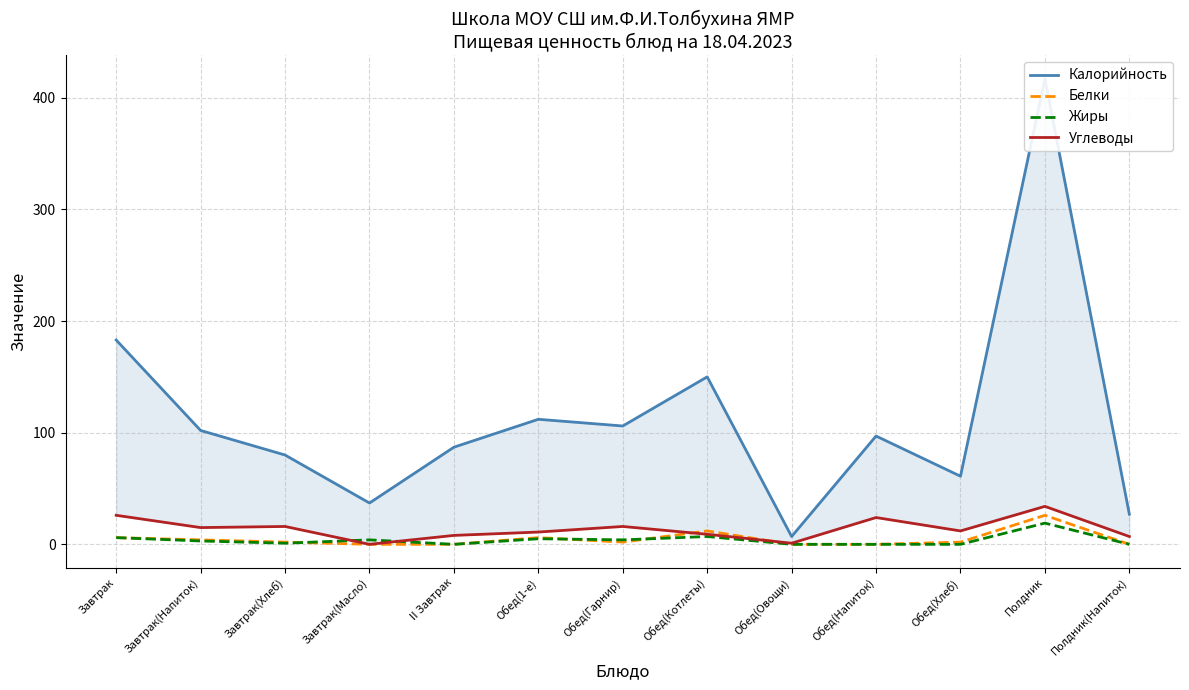

Reading left to right, list all the values displayed in this chart.

Калорийность: 183	102	80	37	87	112	106	150	7	97	61	417	27
Белки: 6	4	2	0	0	6	2	12	0	0	2	26	0
Жиры: 6	3	1	4	0	5	4	7	0	0	0	19	0
Углеводы: 26	15	16	0	8	11	16	9	1	24	12	34	7